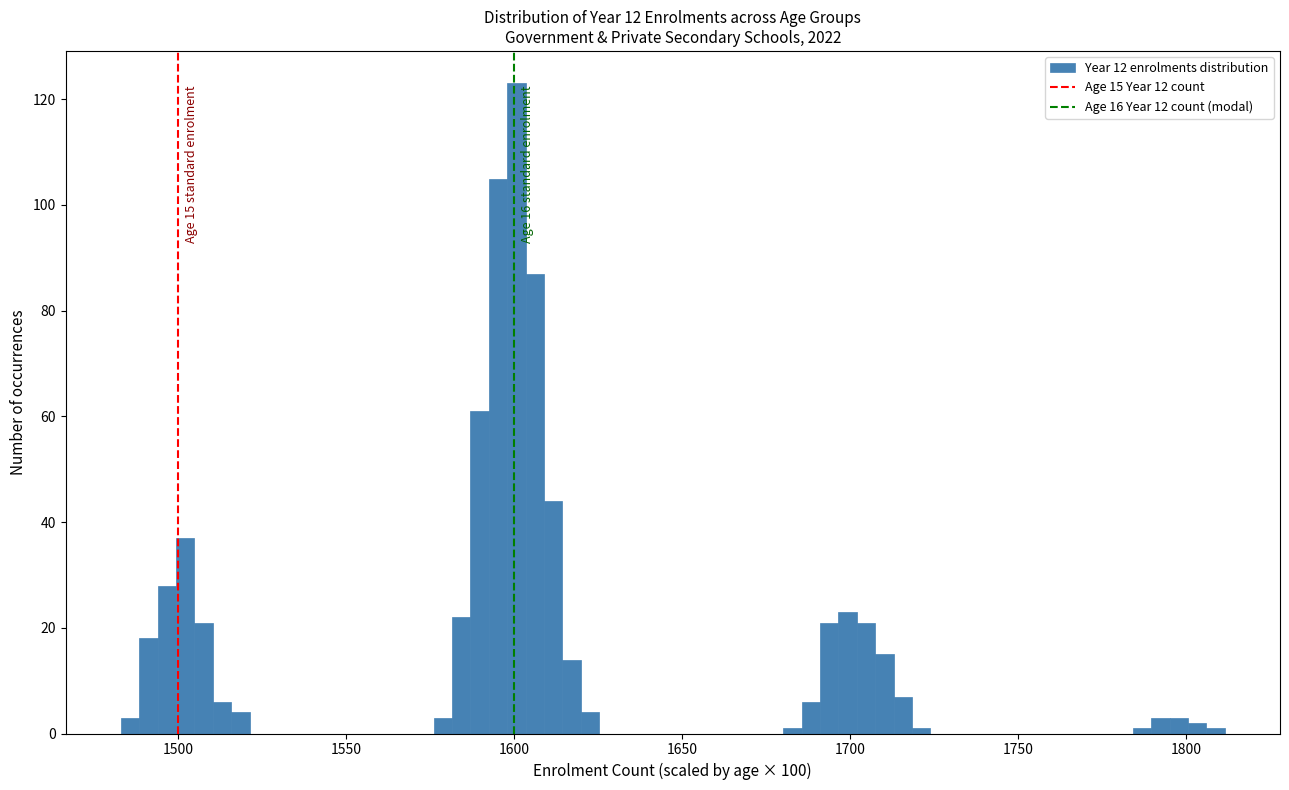

Read against the x-axis, roughly where is the centre of the tallest bar?

1600